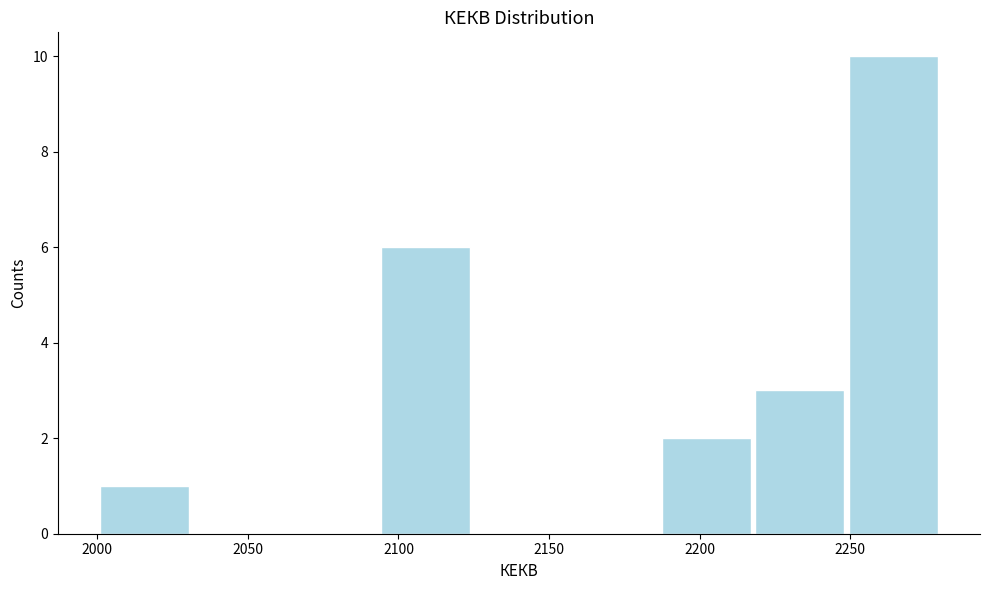

Reading left to right, transcribe this chart: for each bar, give the range it covers on the x-axis and its height. Neither the bar edges nor the heights are printed on the chart, so give them approximately, as read against the axes.

2000 to 2030: 1
2030 to 2060: 0
2060 to 2095: 0
2095 to 2125: 6
2125 to 2155: 0
2155 to 2185: 0
2185 to 2220: 2
2220 to 2250: 3
2250 to 2280: 10